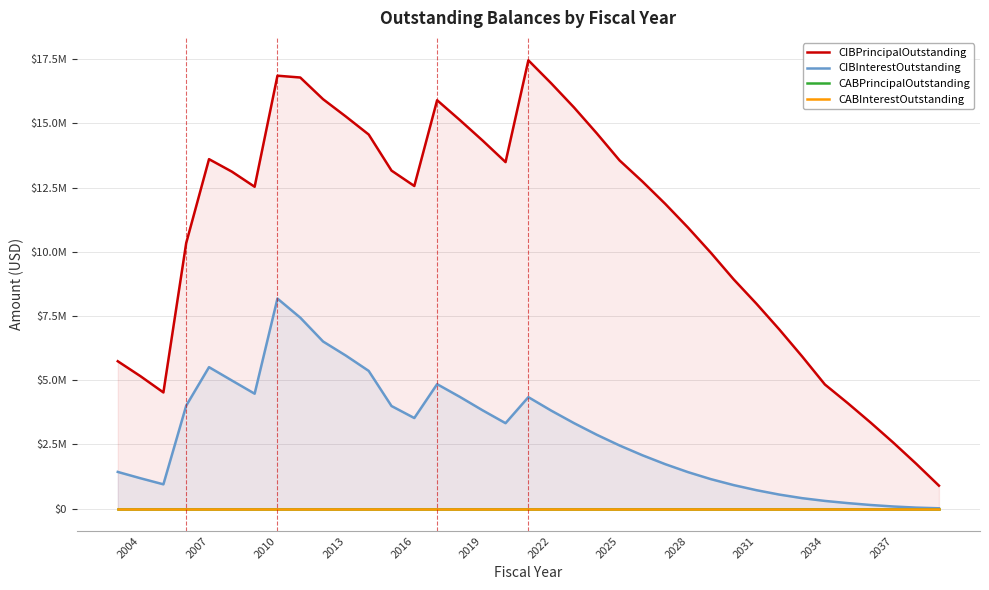

Reading right to left, extract all data points from this chart.

CIBPrincipalOutstanding: 890000.0	1745000.0	2565000.0	3350000.0	4105000.0	4830000.0	5925000.0	6975000.0	7975000.0	8925000.0	9960000.0	10940000.0	11865000.0	12735000.0	13555000.0	14610000.0	15620000.0	16560000.0	17455000.0	13490000.0	14325000.0	15125000.0	15900000.0	12560000.0	13160000.0	14565000.0	15265000.0	15940000.0	16785000.0	16855000.0	12530000.0	13120000.0	13605000.0	10340000.0	4520000.0	5150000.0	5735000.0
CIBInterestOutstanding: 8900.0	35250.0	78350.0	137500.0	210634.4	295793.8	403268.8	542918.8	713318.8	911781.3	1144006.3	1416531.3	1727156.3	2073681.3	2454006.3	2871831.3	3325906.3	3813456.3	4336756.3	3323237.5	3820962.5	4345687.5	4842689.6	3523375.0	3991525.0	5359145.6	5954681.9	6504498.5	7433461.9	8175776.9	4471166.9	4986108.1	5504857.9	4005195.0	941680.0	1177067.5	1424760.0
CABPrincipalOutstanding: 0.0	0.0	0.0	0.0	0.0	0.0	0.0	0.0	0.0	0.0	0.0	0.0	0.0	0.0	0.0	0.0	0.0	0.0	0.0	0.0	0.0	0.0	0.0	0.0	0.0	0.0	0.0	0.0	0.0	0.0	0.0	0.0	0.0	0.0	0.0	0.0	0.0
CABInterestOutstanding: 0.0	0.0	0.0	0.0	0.0	0.0	0.0	0.0	0.0	0.0	0.0	0.0	0.0	0.0	0.0	0.0	0.0	0.0	0.0	0.0	0.0	0.0	0.0	0.0	0.0	0.0	0.0	0.0	0.0	0.0	0.0	0.0	0.0	0.0	0.0	0.0	0.0